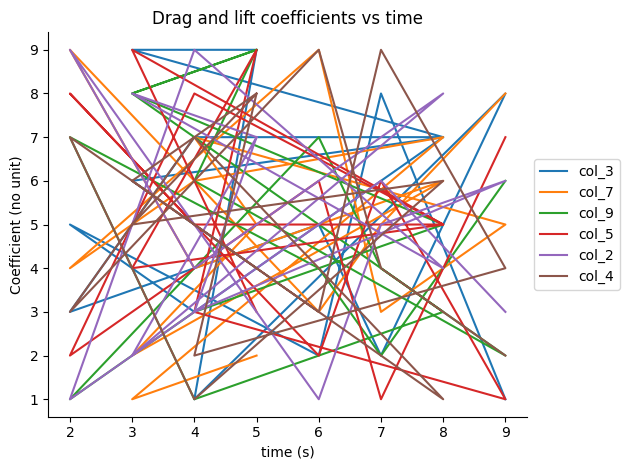

What is the lowest value of the col_2 series?

1